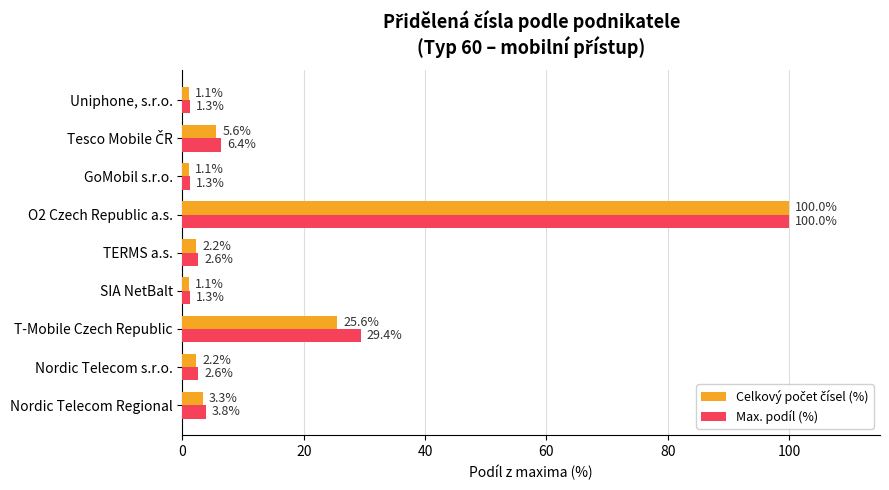

Between Nordic Telecom Regional and TERMS a.s., which series saw the biggest shift?

Max. podíl (%)